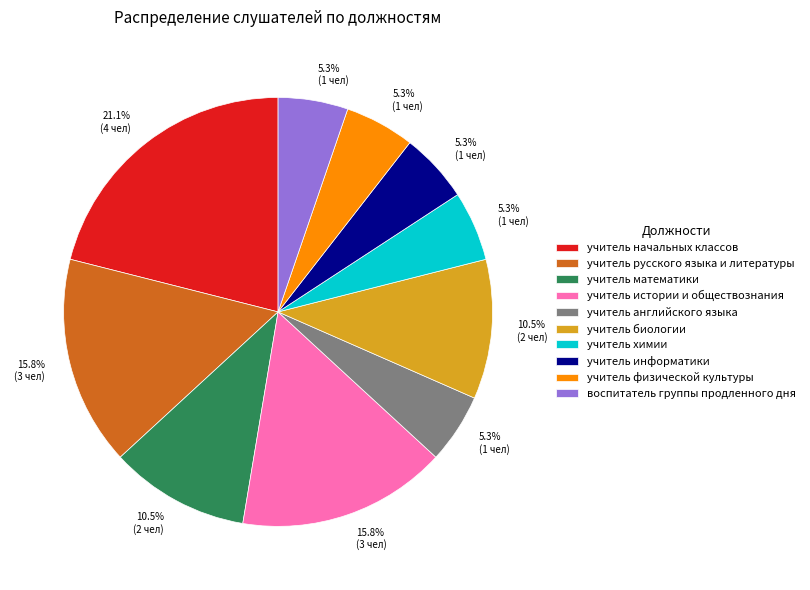

What percentage do учитель математики and учитель информатики together represent?

15.8%